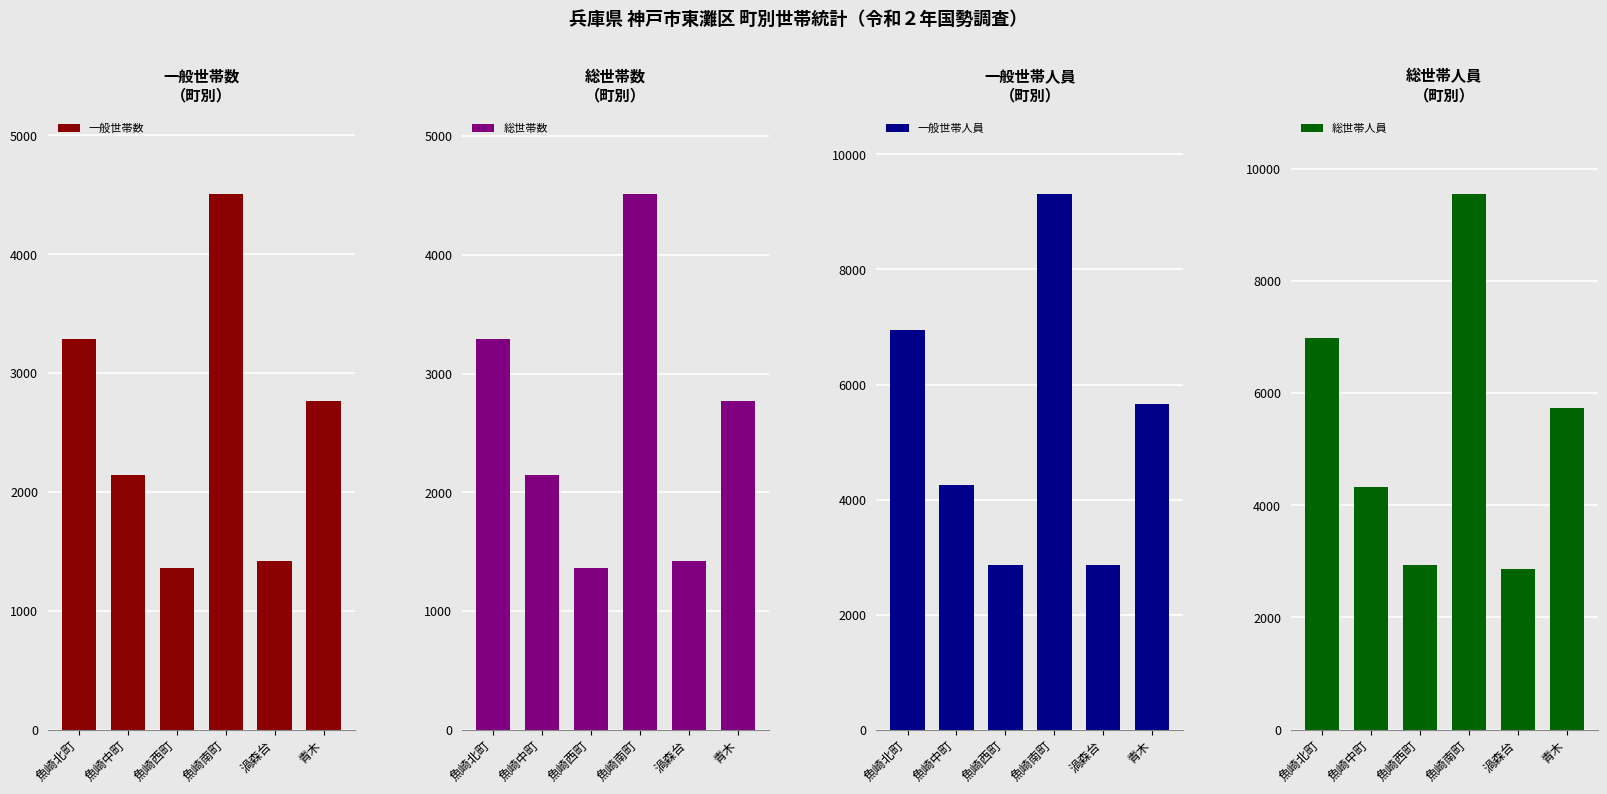

Reading left to right, what are all the values shown in this chart?

一般世帯数: 3290	2147	1362	4507	1419	2766
総世帯数: 3294	2149	1363	4512	1419	2767
一般世帯人員: 6953	4246	2860	9310	2864	5667
総世帯人員: 6989	4321	2931	9545	2864	5731